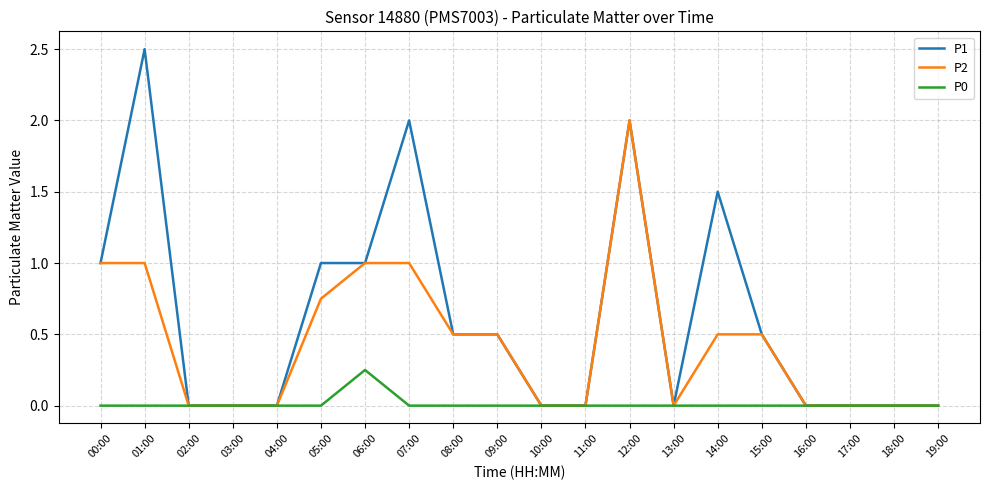

How many lines are shown in the chart?

3